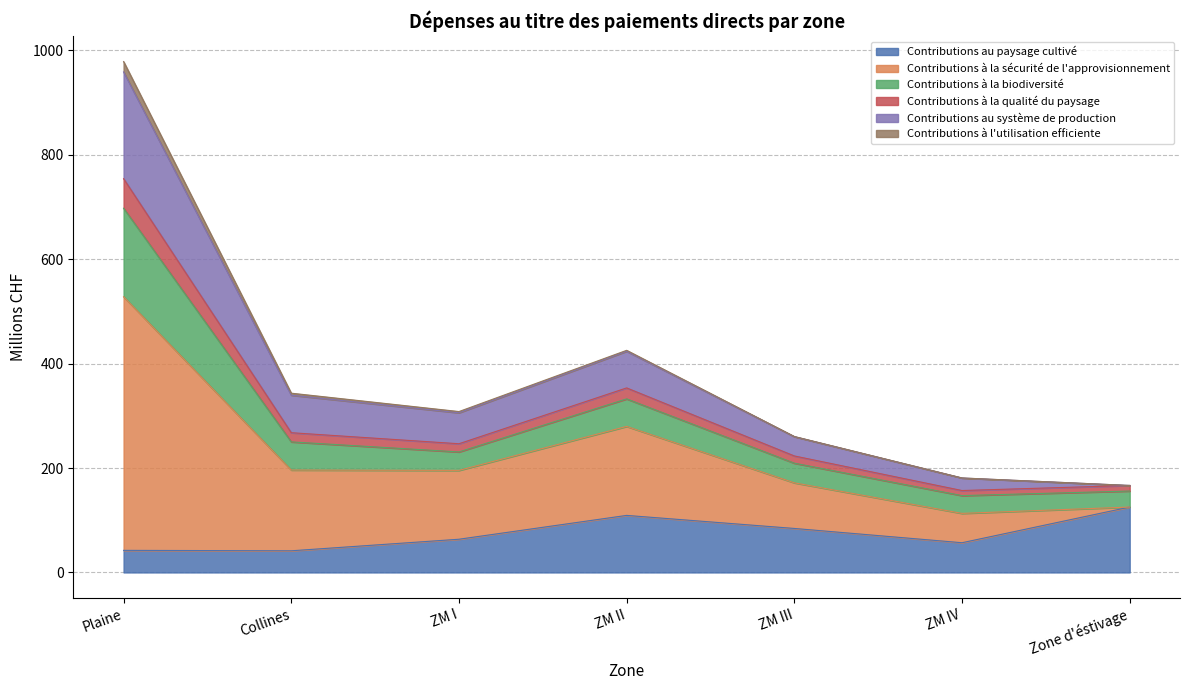

True or false: Contributions au paysage cultivé has a value of 24.8 at ZM III.

False